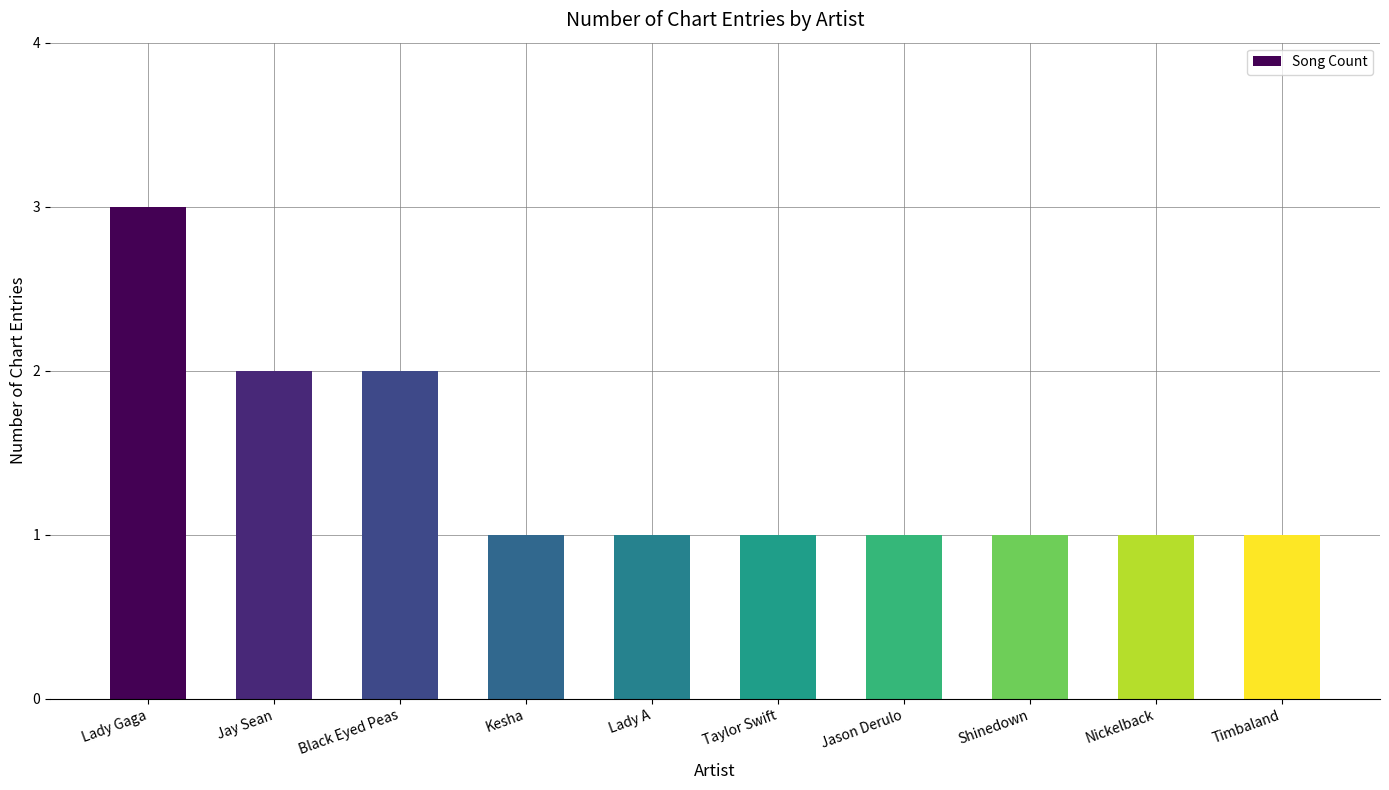

Approximately how many times larger is the value at Black Eyed Peas compared to Nickelback?

2.0